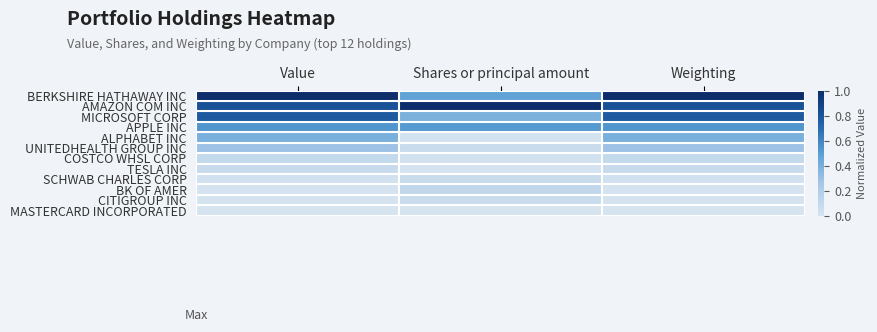

Reading left to right, transcribe all the data shown in this chart.

BERKSHIRE HATHAWAY INC: Value=1.0	Shares or principal amount=0.5	Weighting=1.0
AMAZON COM INC: Value=0.8	Shares or principal amount=1.0	Weighting=0.8
MICROSOFT CORP: Value=0.8	Shares or principal amount=0.4	Weighting=0.8
APPLE INC: Value=0.5	Shares or principal amount=0.5	Weighting=0.5
ALPHABET INC: Value=0.4	Shares or principal amount=0.0	Weighting=0.4
UNITEDHEALTH GROUP INC: Value=0.3	Shares or principal amount=0.1	Weighting=0.3
COSTCO WHSL CORP: Value=0.1	Shares or principal amount=0.0	Weighting=0.1
TESLA INC: Value=0.1	Shares or principal amount=0.0	Weighting=0.1
SCHWAB CHARLES CORP: Value=0.0	Shares or principal amount=0.1	Weighting=0.0
BK OF AMER: Value=0.0	Shares or principal amount=0.1	Weighting=0.0
CITIGROUP INC: Value=0.0	Shares or principal amount=0.1	Weighting=0.0
MASTERCARD INCORPORATED: Value=0.0	Shares or principal amount=0.0	Weighting=0.0